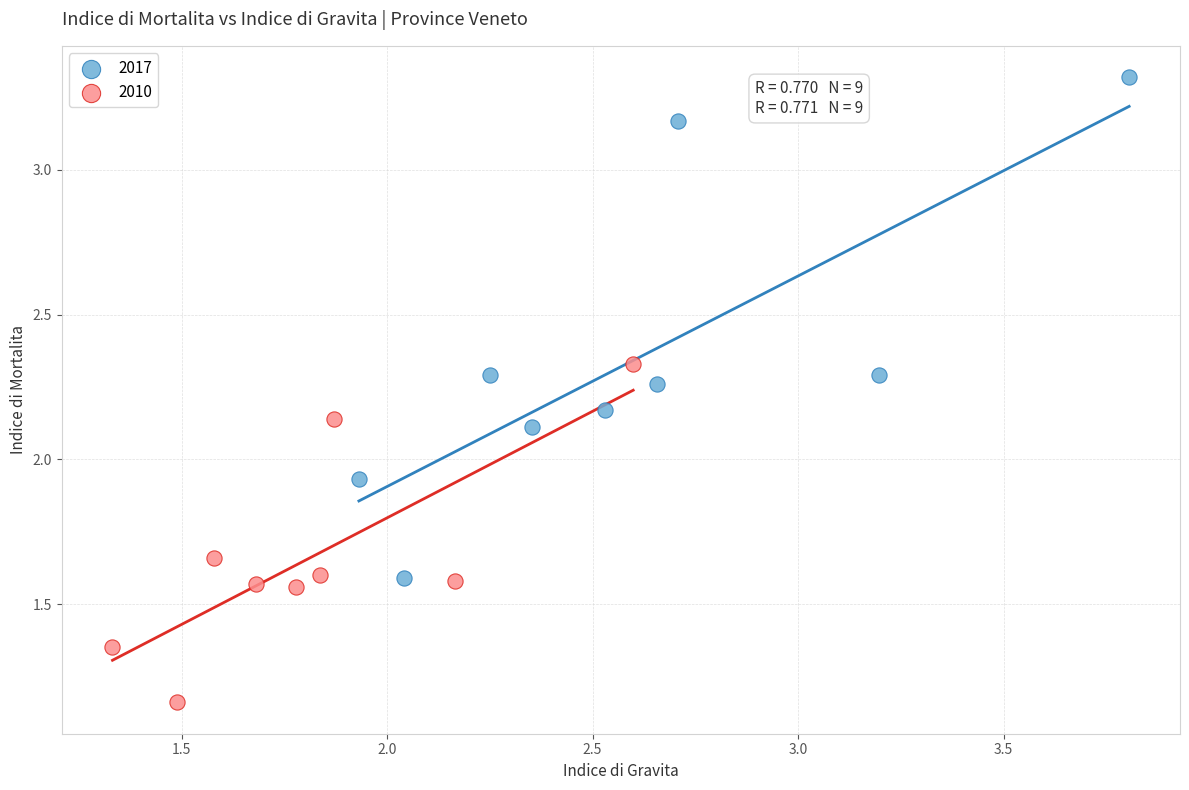

Which series contains the highest Y value?

2017